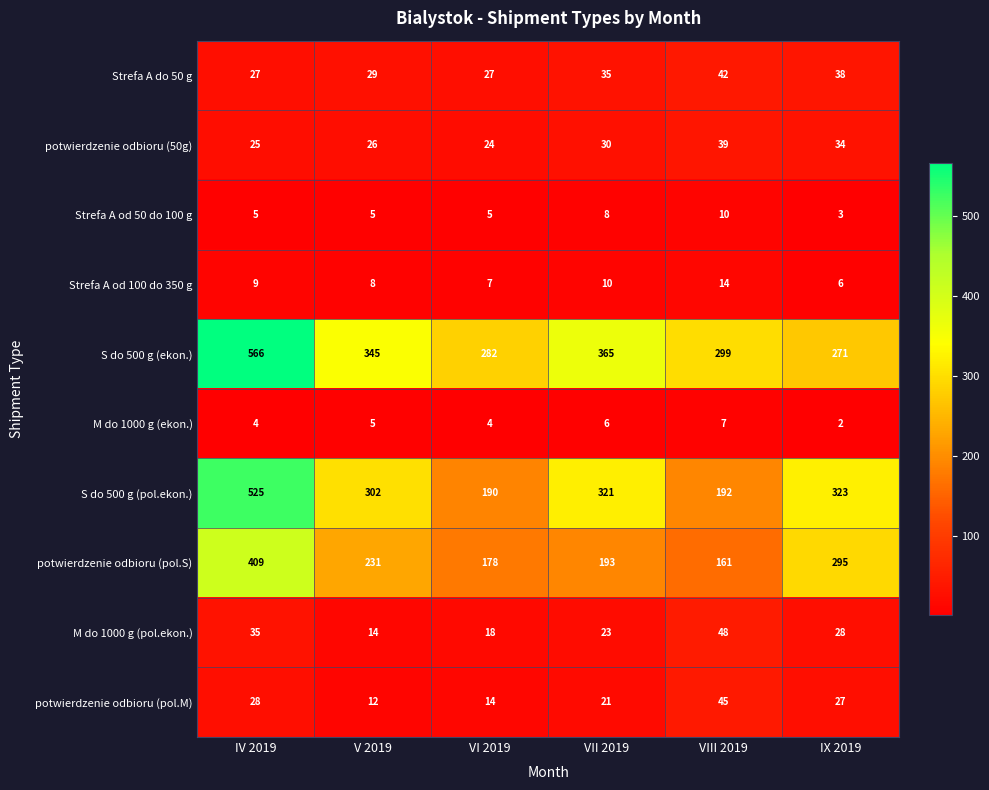

What is the sum of the potwierdzenie odbioru (pol.M) values at VIII 2019 and VI 2019?

59